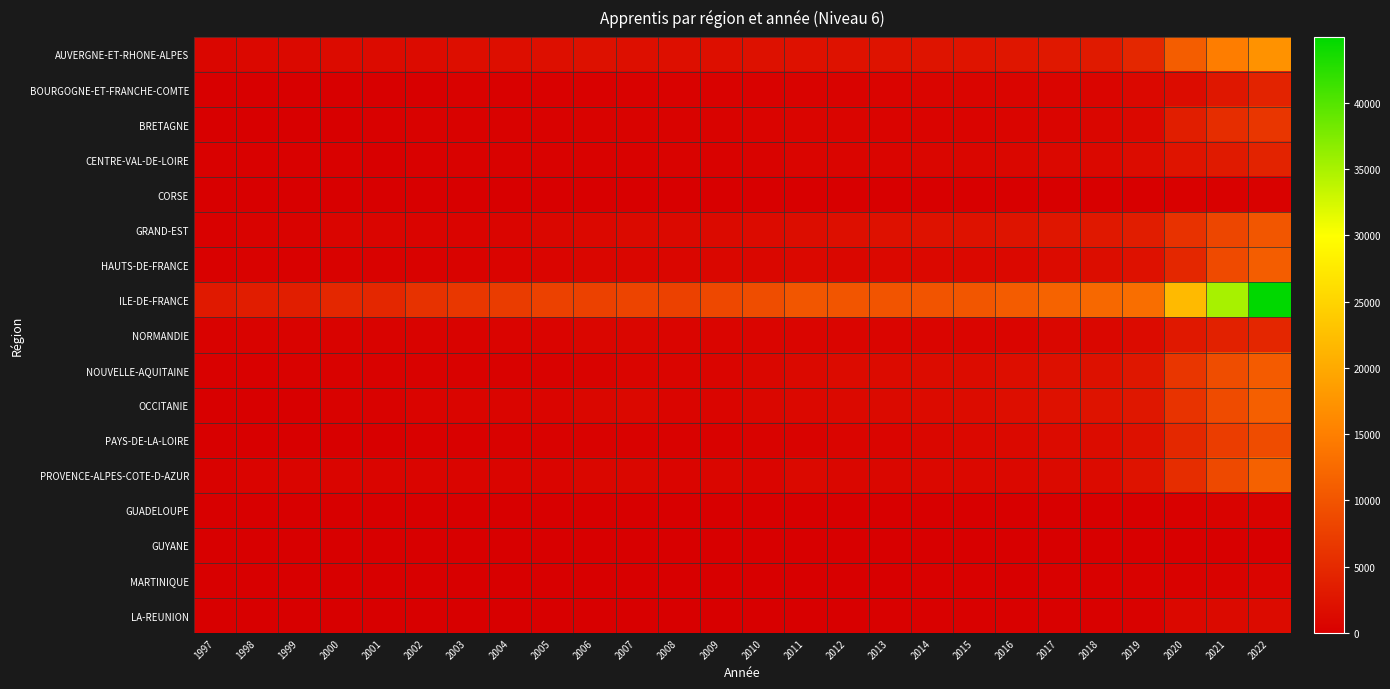

Rank the series by their maximum value, from highest to lowest.

ILE-DE-FRANCE, AUVERGNE-ET-RHONE-ALPES, PROVENCE-ALPES-COTE-D-AZUR, OCCITANIE, HAUTS-DE-FRANCE, NOUVELLE-AQUITAINE, GRAND-EST, PAYS-DE-LA-LOIRE, BRETAGNE, NORMANDIE, CENTRE-VAL-DE-LOIRE, BOURGOGNE-ET-FRANCHE-COMTE, LA-REUNION, MARTINIQUE, GUADELOUPE, CORSE, GUYANE